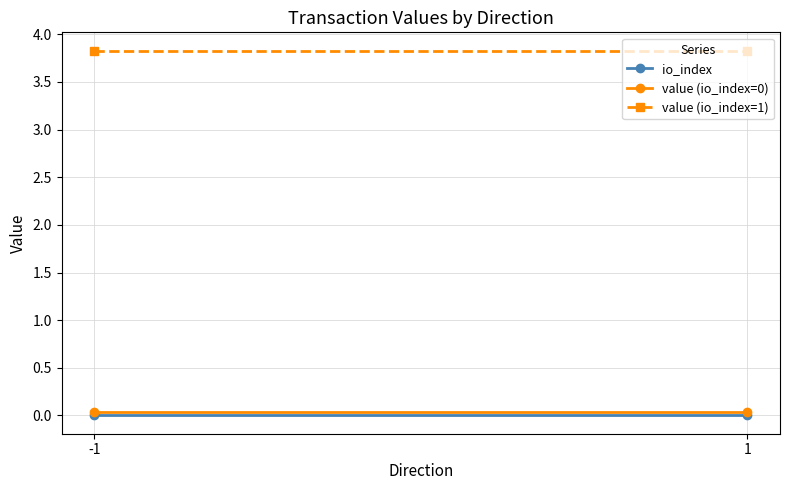

Reading right to left, transcribe all the data shown in this chart.

io_index: 1=0.0	-1=0.0
value (io_index=0): 1=0.0	-1=0.0
value (io_index=1): 1=3.8	-1=3.8